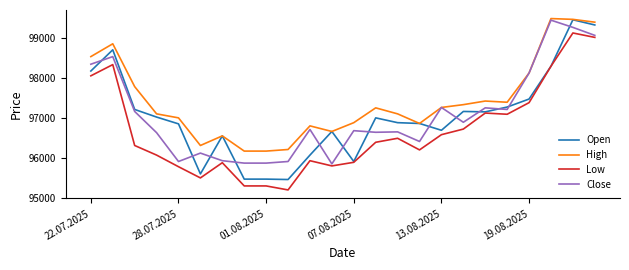

Which series has the largest total across all categories?

High